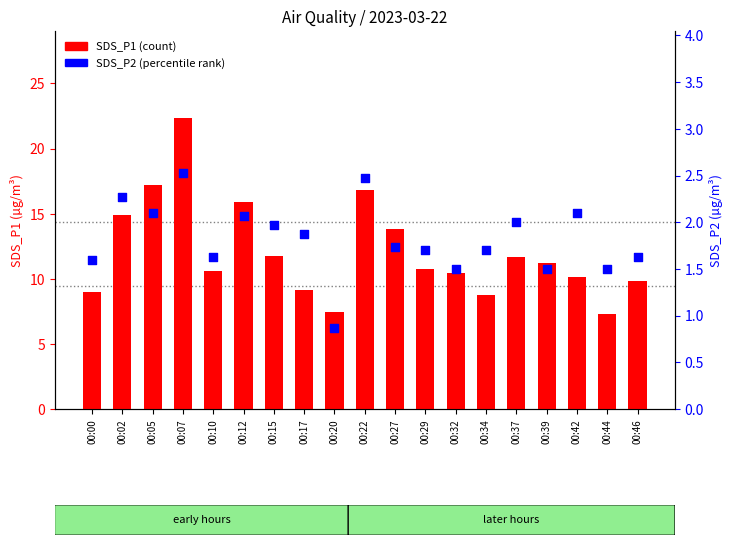

What is the total value across all series at 00:22?

19.3